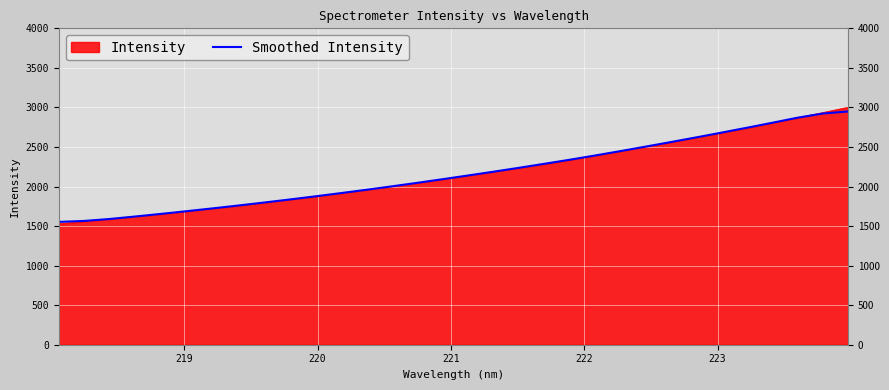

What is the greatest value displayed?

3002.6